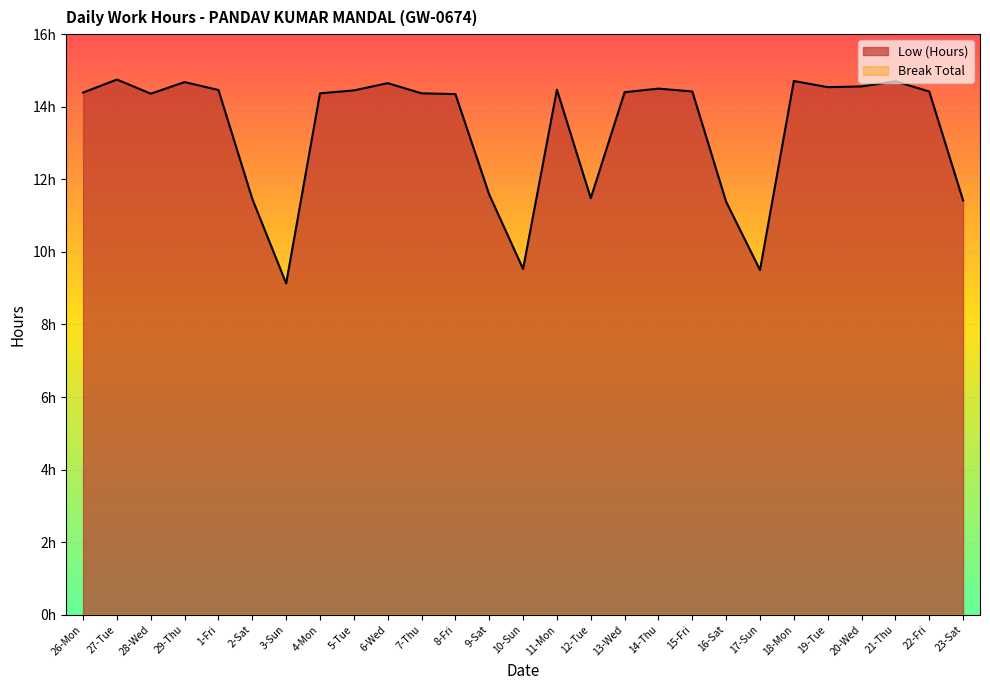

Does the chart display data point markers on the line(s)?

No